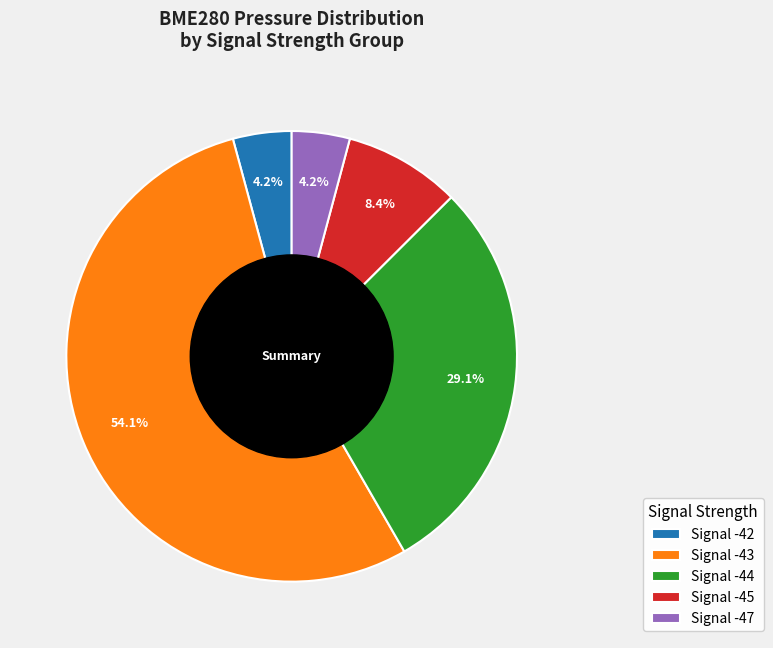

Which has a higher value, Signal -42 or Signal -44?

Signal -44